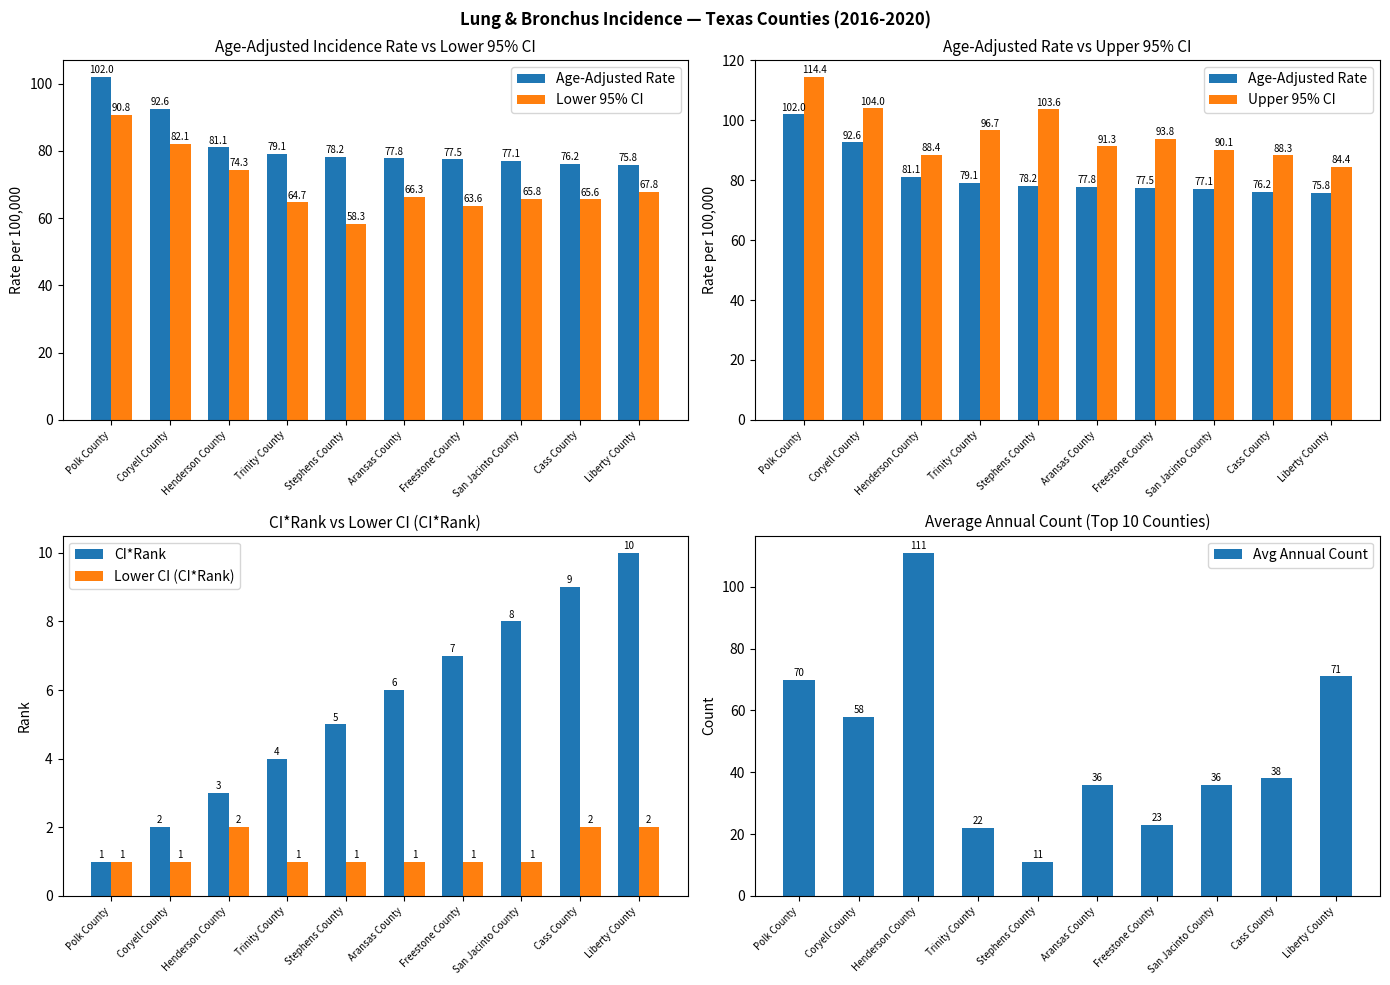

What is the minimum value shown in the chart?

1.0